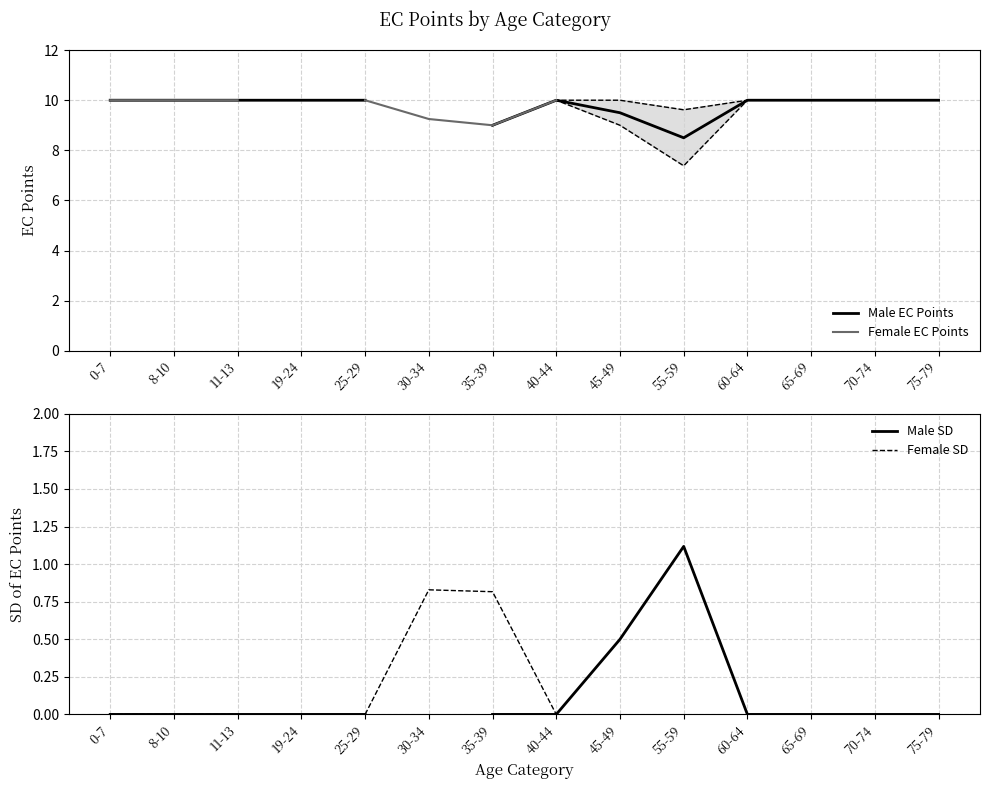

True or false: Male EC Points and Male SD cross at least once.

False